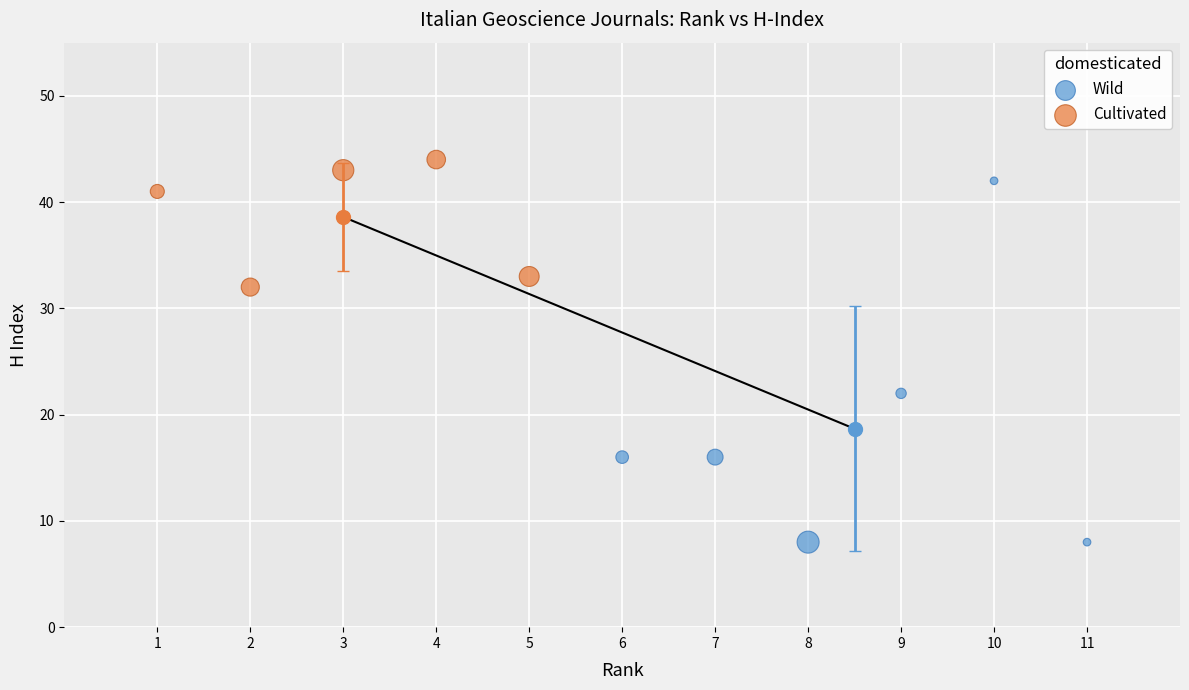

Which series contains the lowest Y value?

Wild